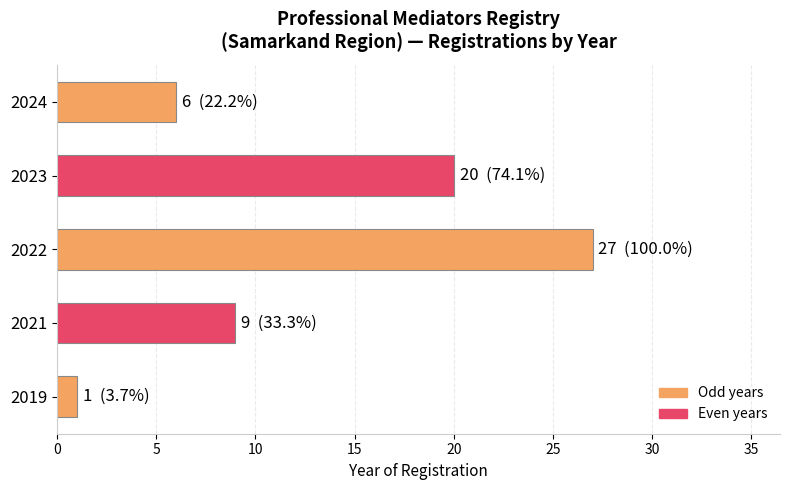

The value at 2019 is 1. True or false?

True